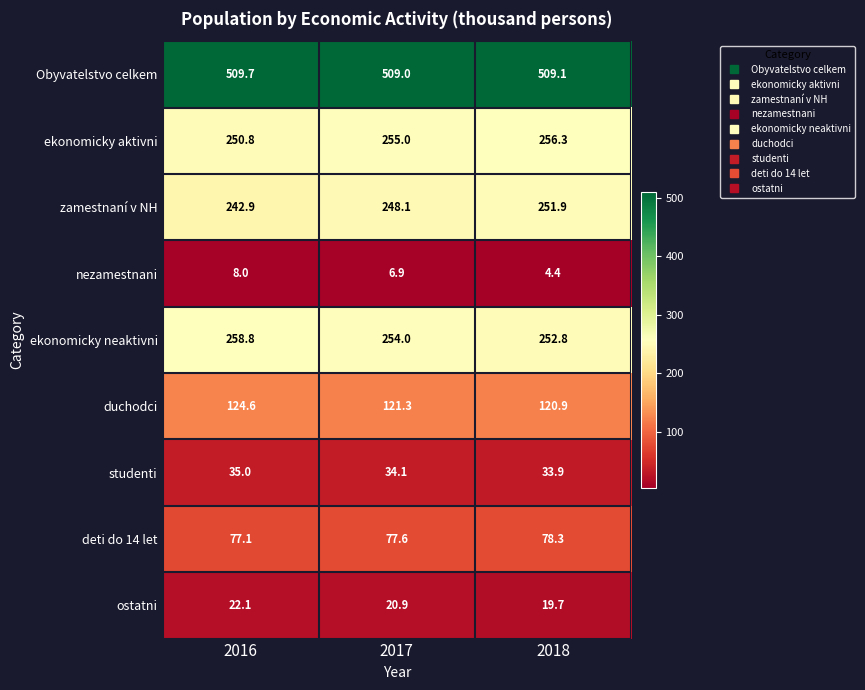

Which label corresponds to the largest value in the chart?

2016